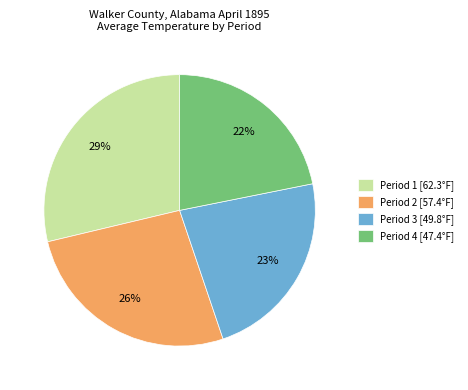

To the nearest percent, what is the average slice percentage?

25%